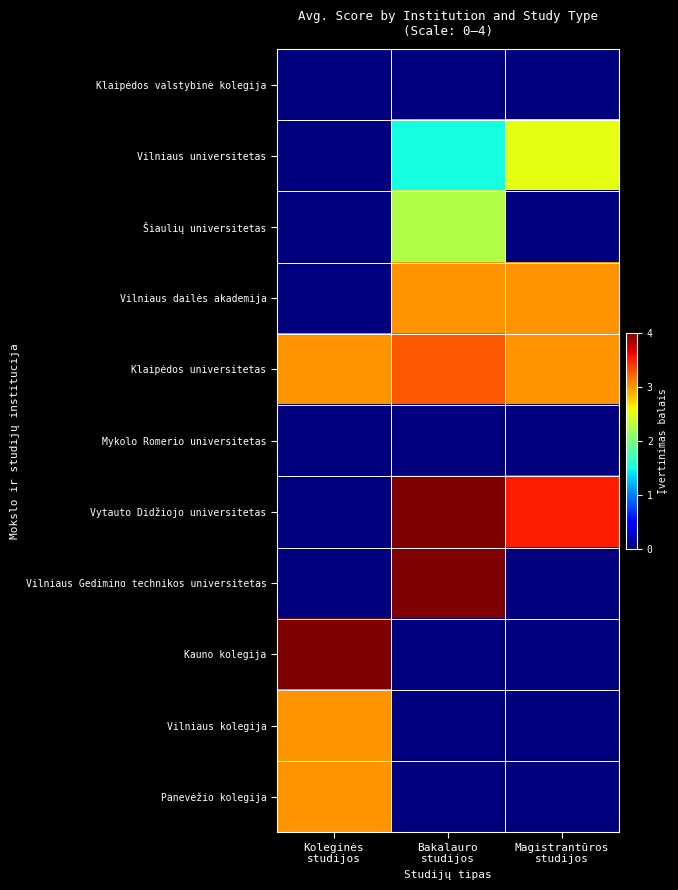

What is the difference between the highest and lowest values at Magistrantūros
studijos?

3.5